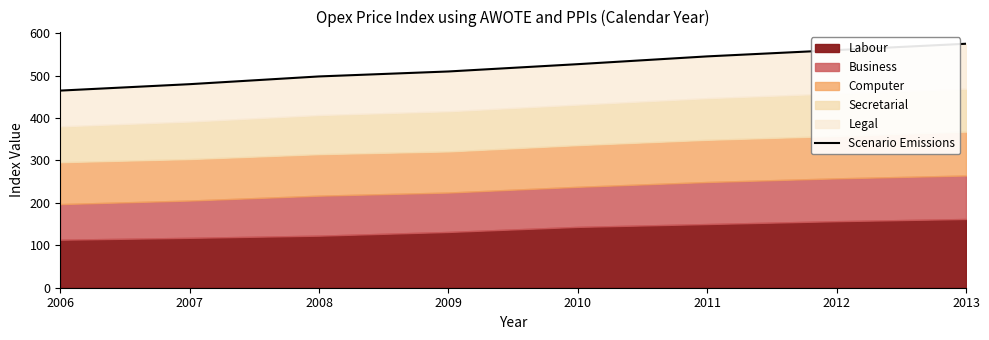

True or false: the data has more than 1 interior local peaks.

False